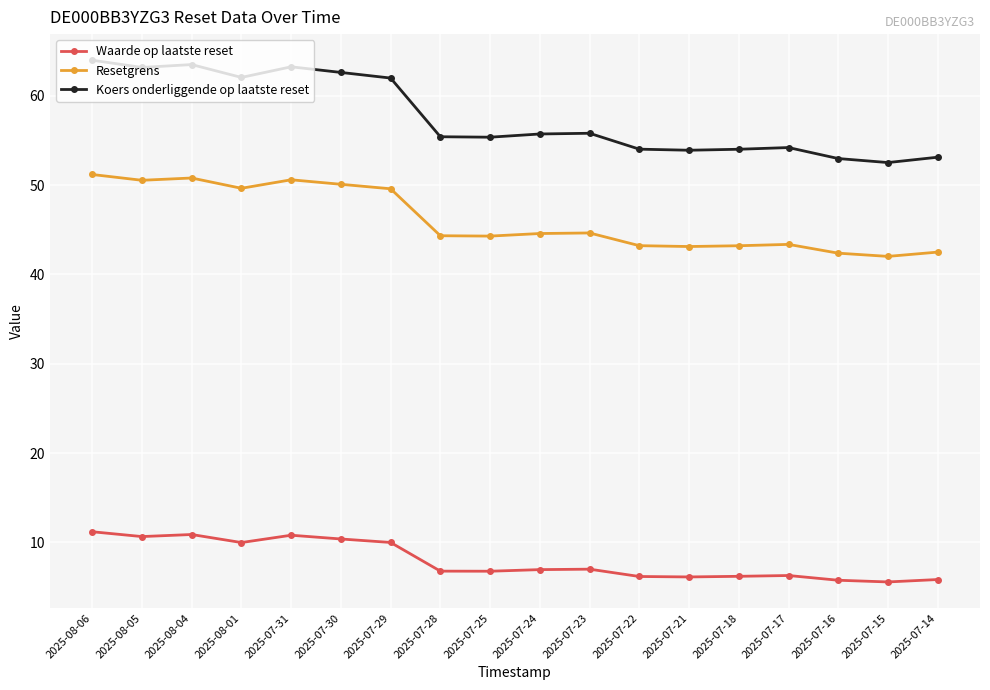

What is the difference between the maximum and minimum values in the Waarde op laatste reset series?

5.6